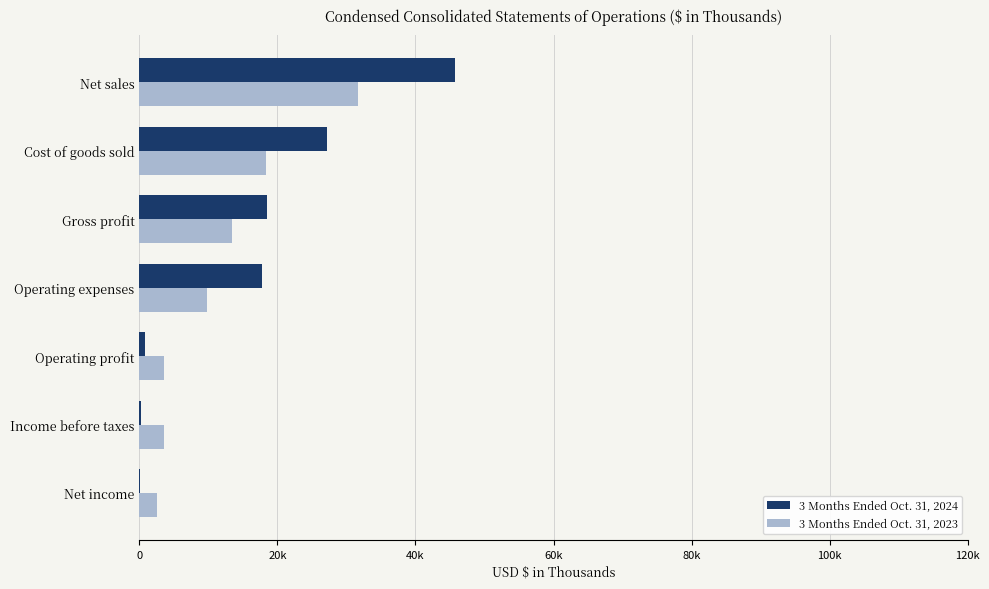

What are all the series names shown in the legend?

3 Months Ended Oct. 31, 2024, 3 Months Ended Oct. 31, 2023